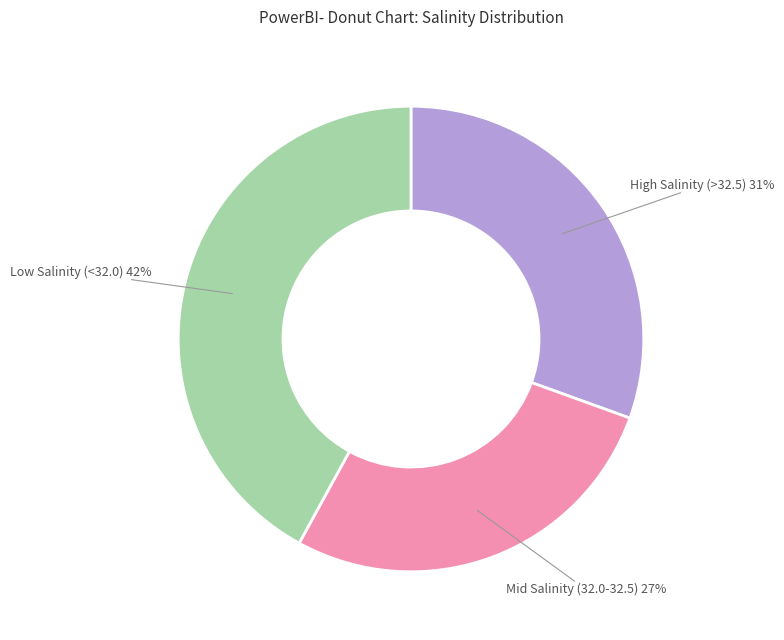

Is there a majority slice in this chart?

No